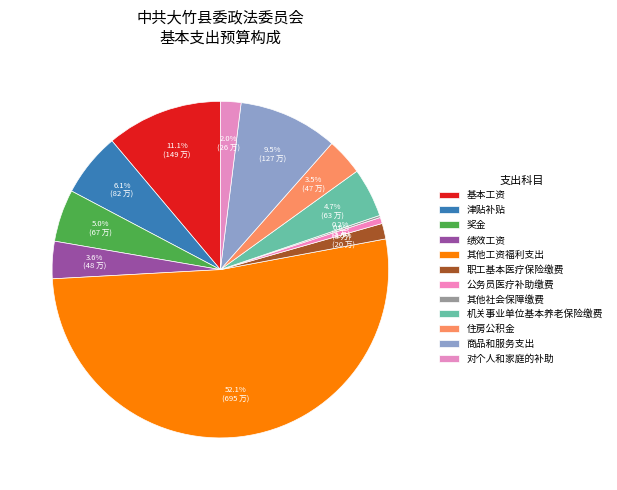

To the nearest percent, what percentage of the pie is 奖金?

5%